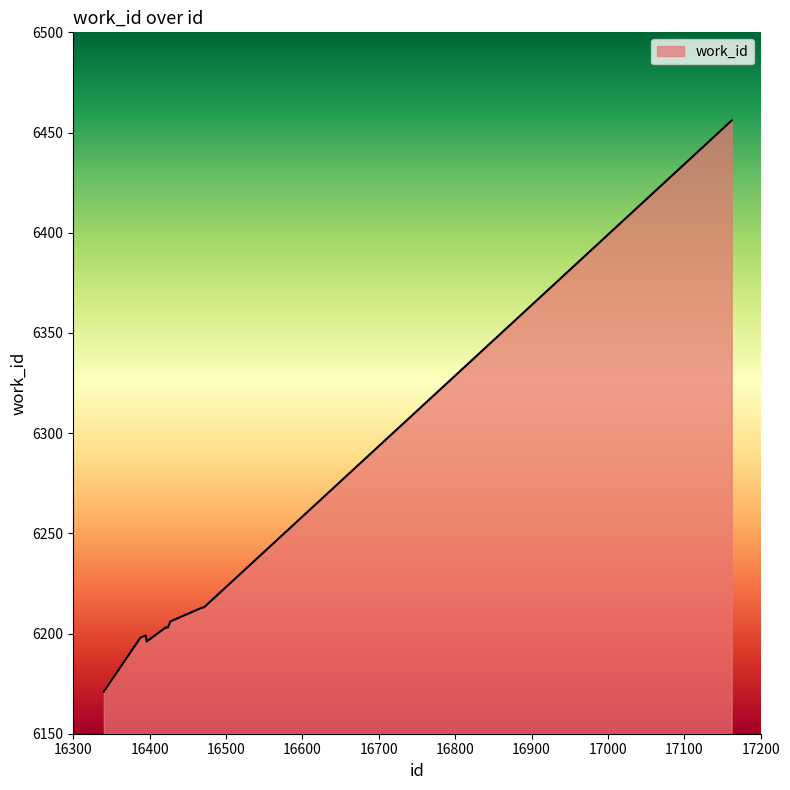

Count the number of data series in this chart.

1